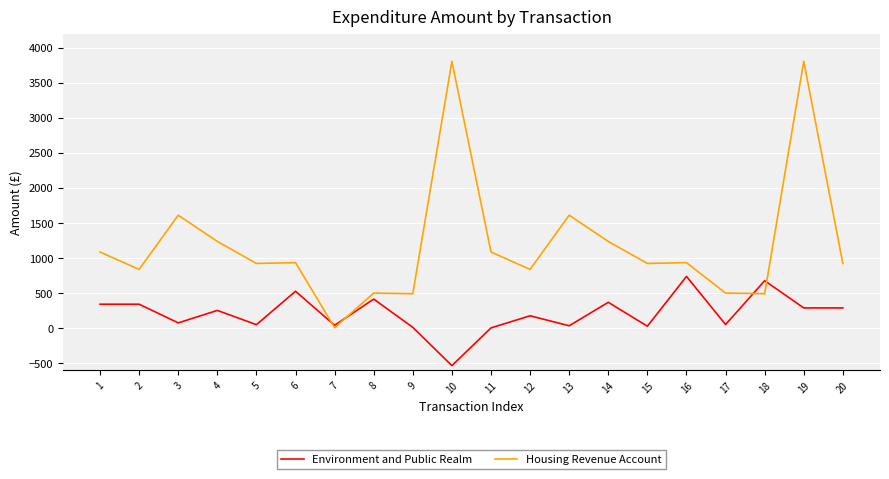

After their last crossing, which series has the higher values: Environment and Public Realm or Housing Revenue Account?

Housing Revenue Account